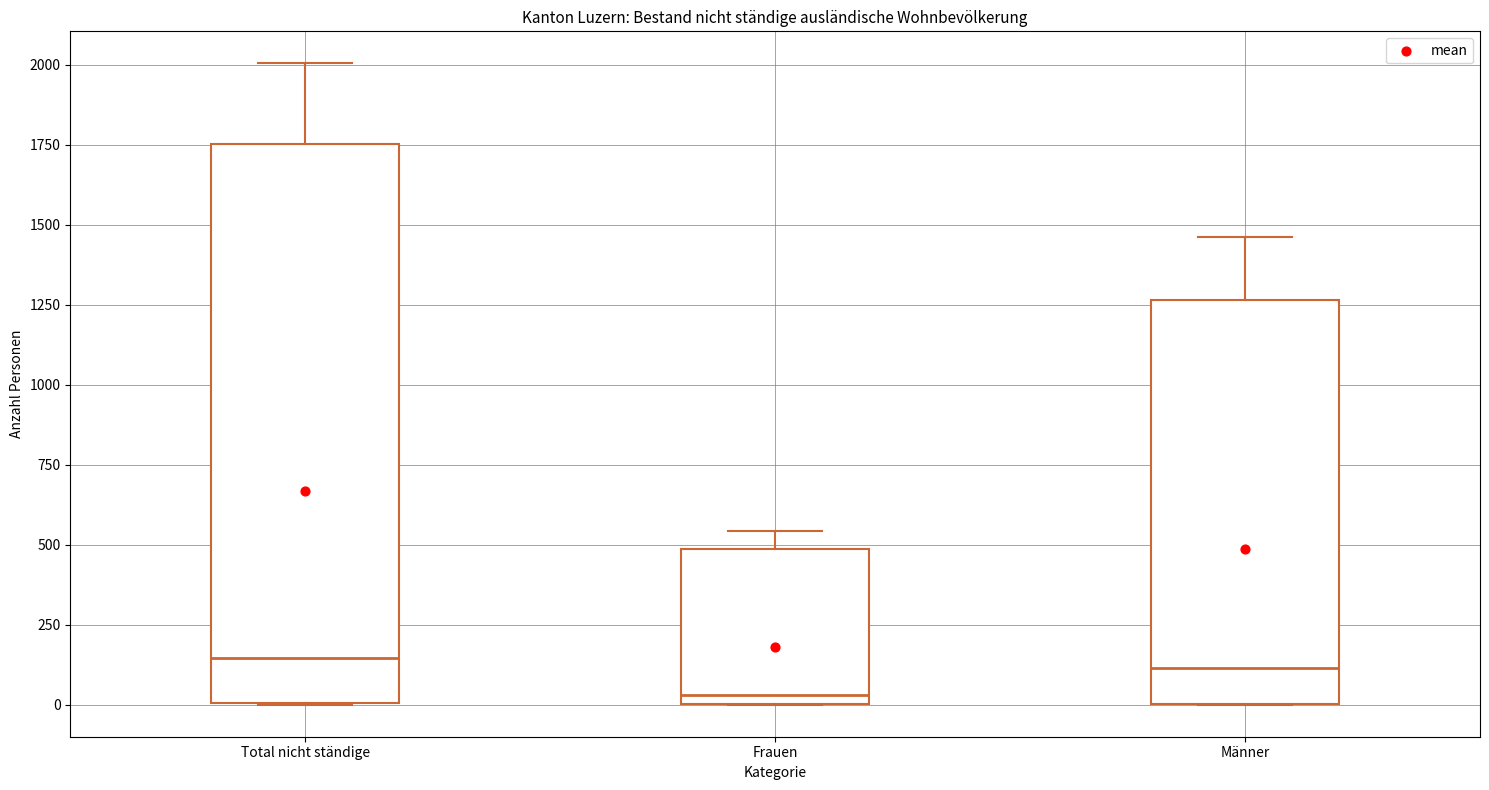

Reading left to right, transcribe this box plot: for each box, give where its median line is, the range the box spans, and where its two whiskers end, as read against the y-axis. The values are not printed on the chart, so give them approximately, as read against the axis.

Total nicht ständige: median 150, box 0 to 1750, whiskers 0 to 2000
Frauen: median 50, box 0 to 500, whiskers 0 to 550
Männer: median 100, box 0 to 1250, whiskers 0 to 1450